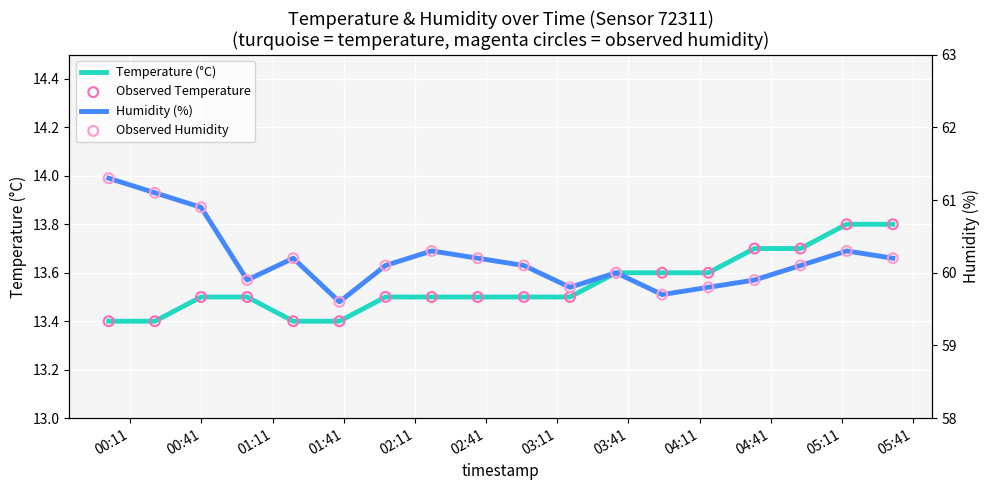

What are all the series names shown in the legend?

Temperature (°C), Observed Temperature, Humidity (%), Observed Humidity